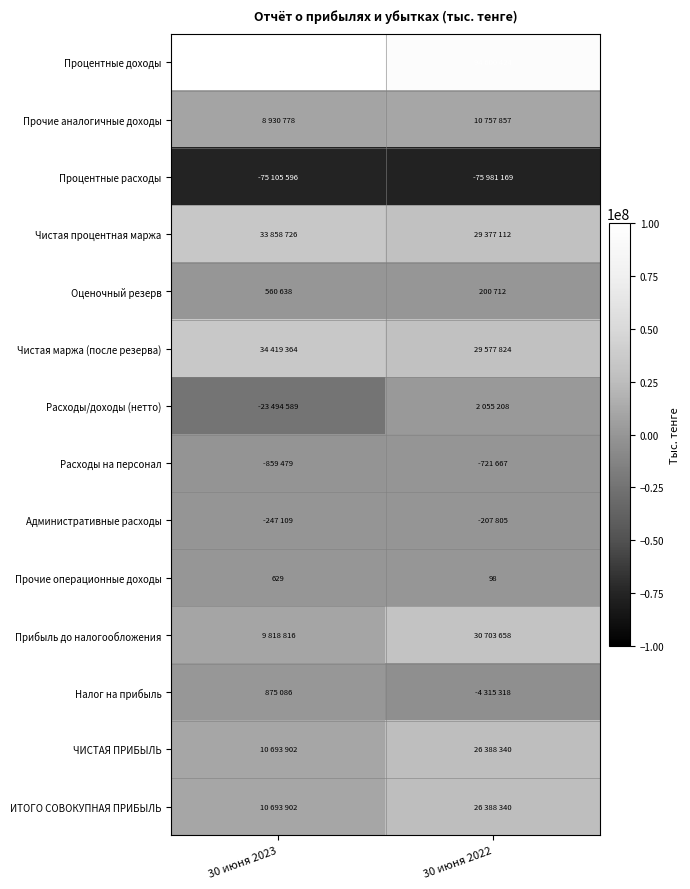

What is the average value of the Прочие операционные доходы series?

364